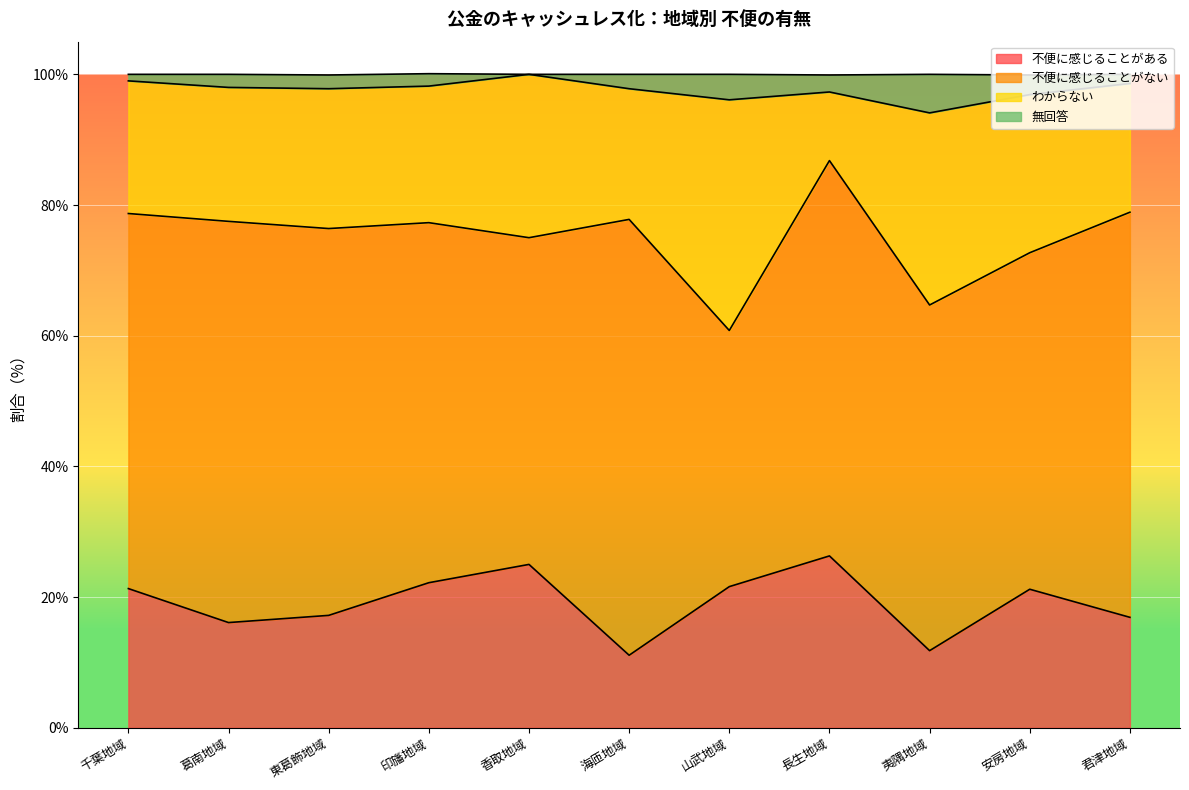

What is the maximum value for 不便に感じることがある?

26.3